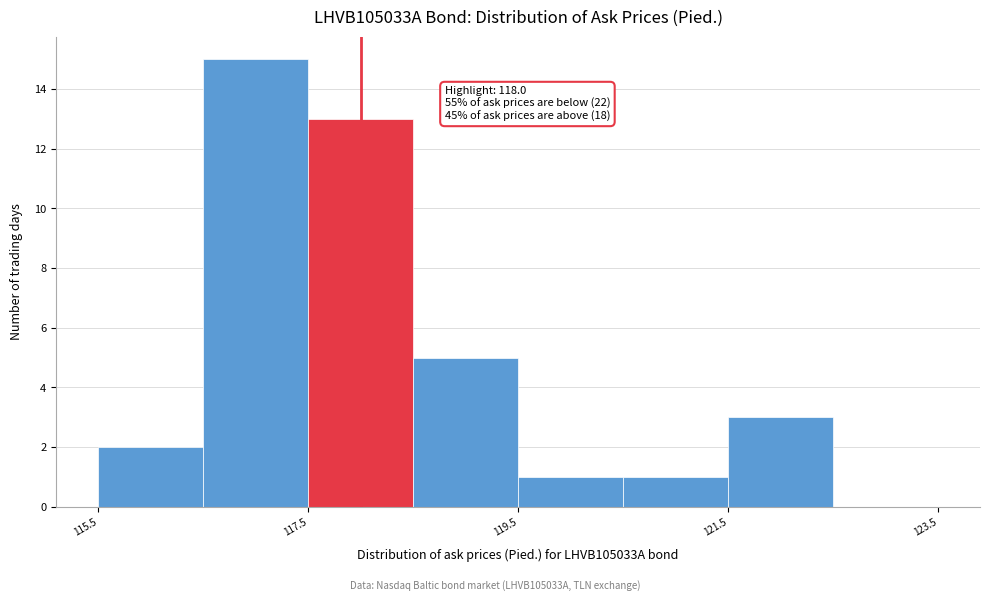

Which range on the x-axis has the tallest bar?

116.5 to 117.5